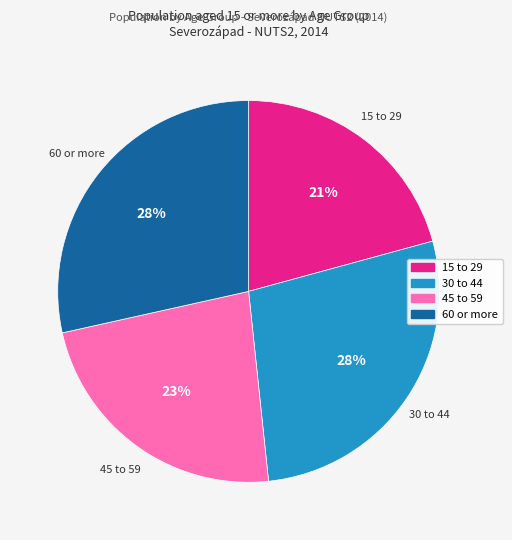

To the nearest percent, what is the combined percentage of 30 to 44 and 45 to 59?

51%